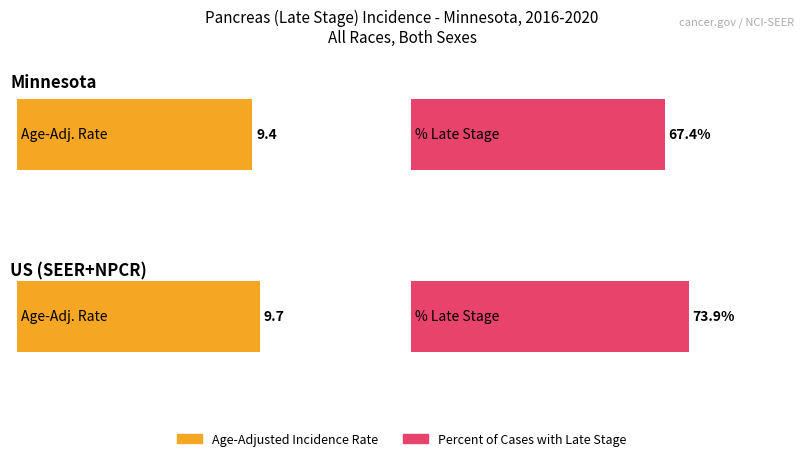

What is the value of the Age-Adjusted Incidence Rate bar at the 2nd from the left?

9.7